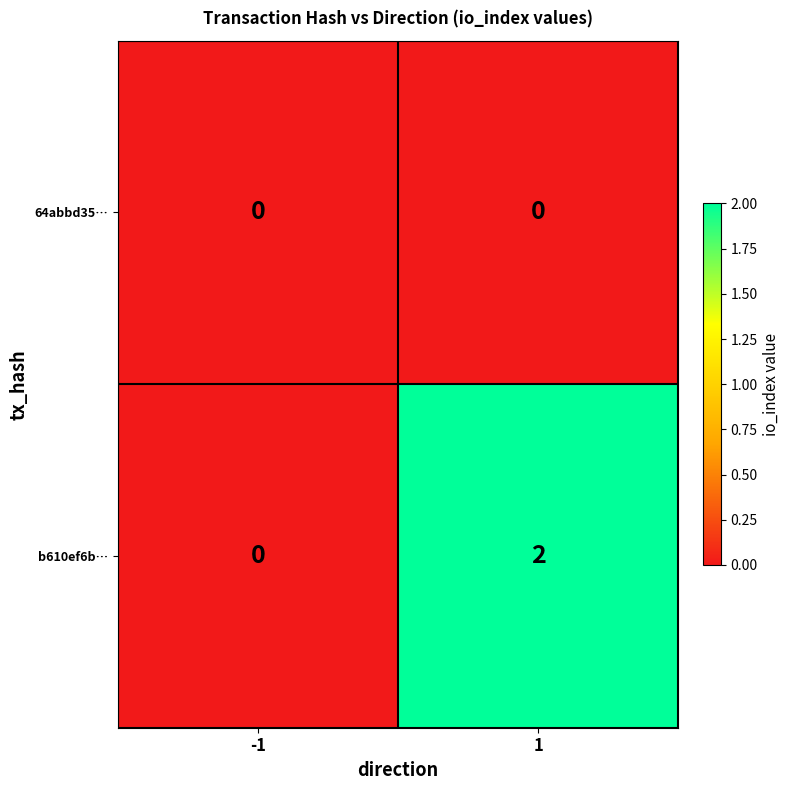

How many series are shown in this chart?

2